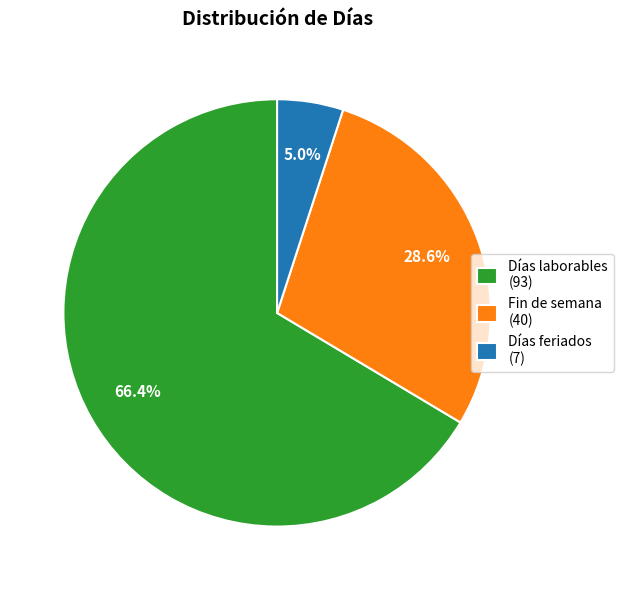

What is the ratio of the value at Días feriados to the value at Días laborables?

0.1